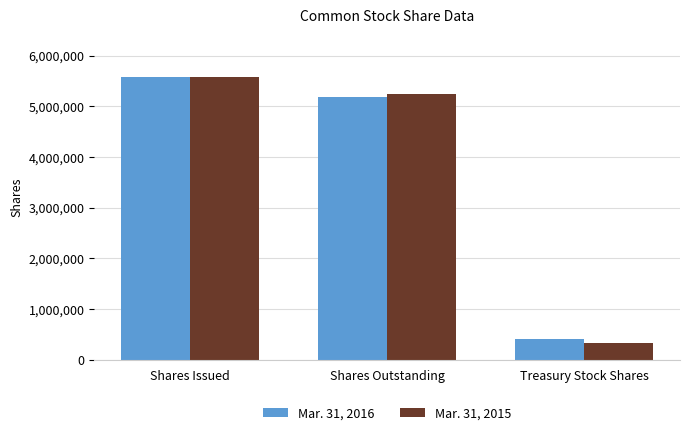

What is the difference between the highest and lowest values at Treasury Stock Shares?

73472